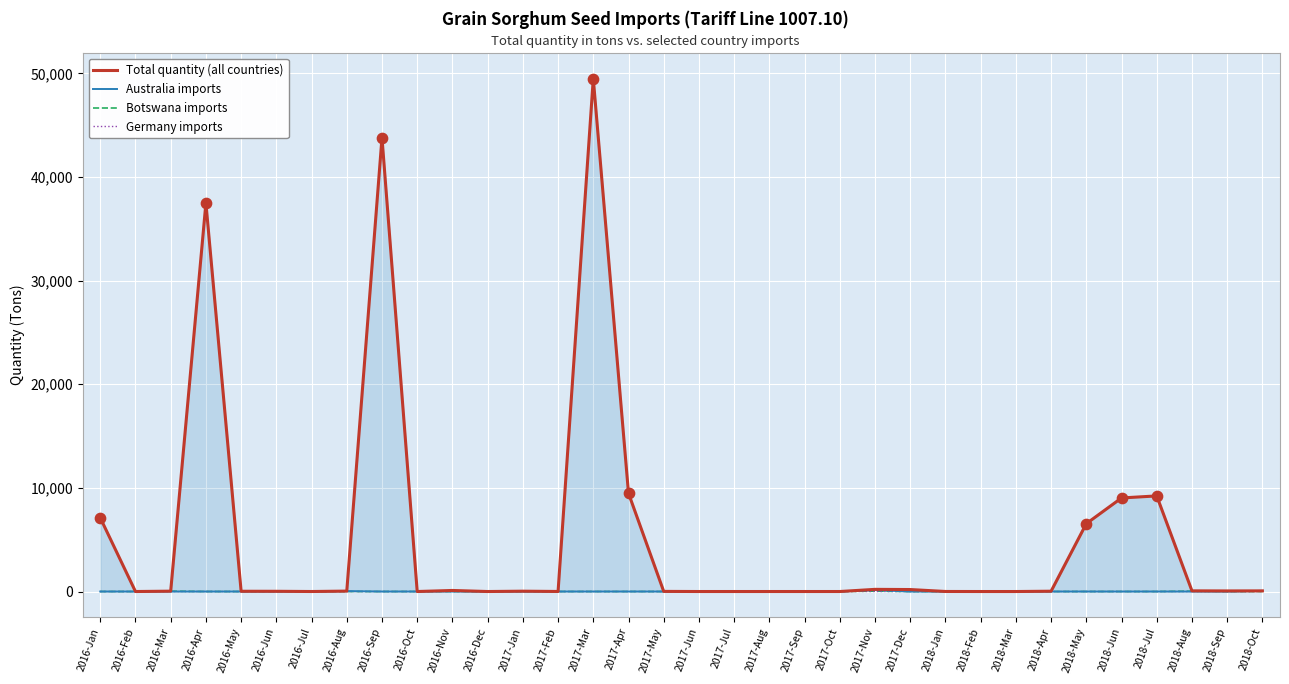

Which series has the largest Y range (max minus min)?

Total quantity (all countries)